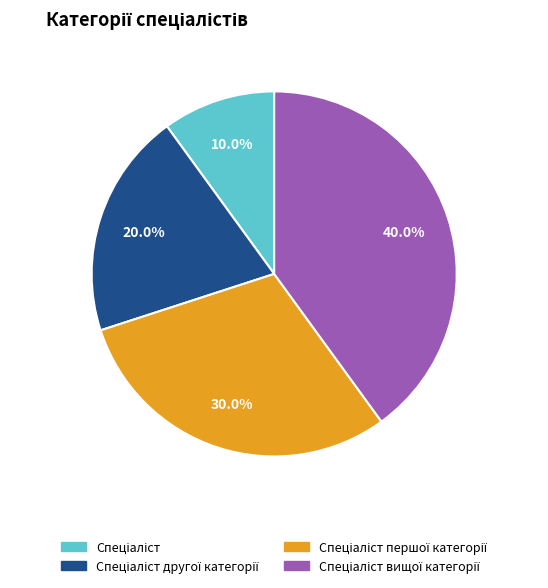

Does any single category account for the majority?

No